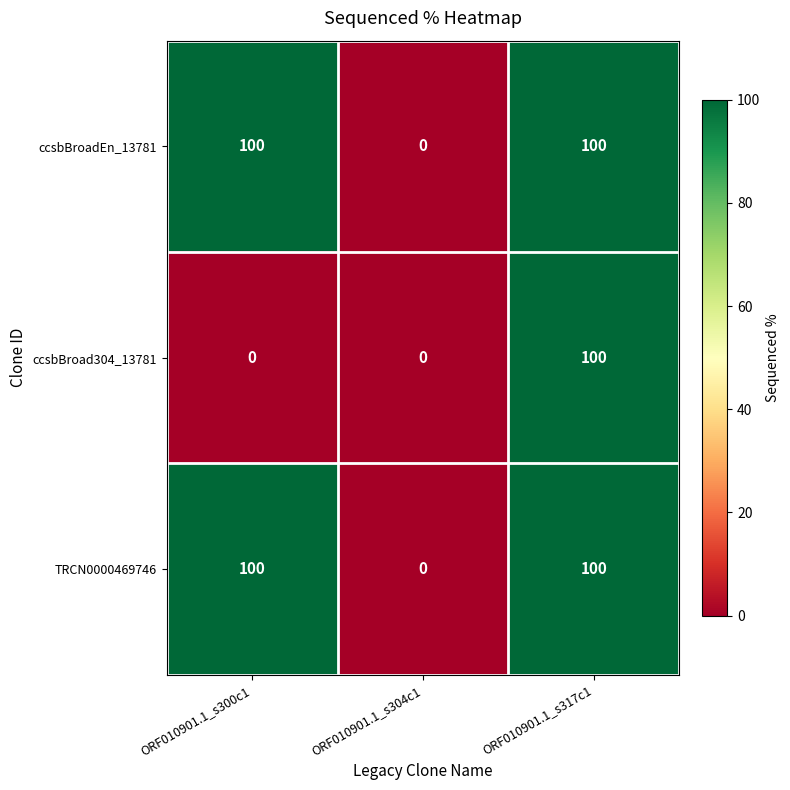

What is the difference between the ccsbBroadEn_13781 values at ORF010901.1_s317c1 and ORF010901.1_s304c1?

100